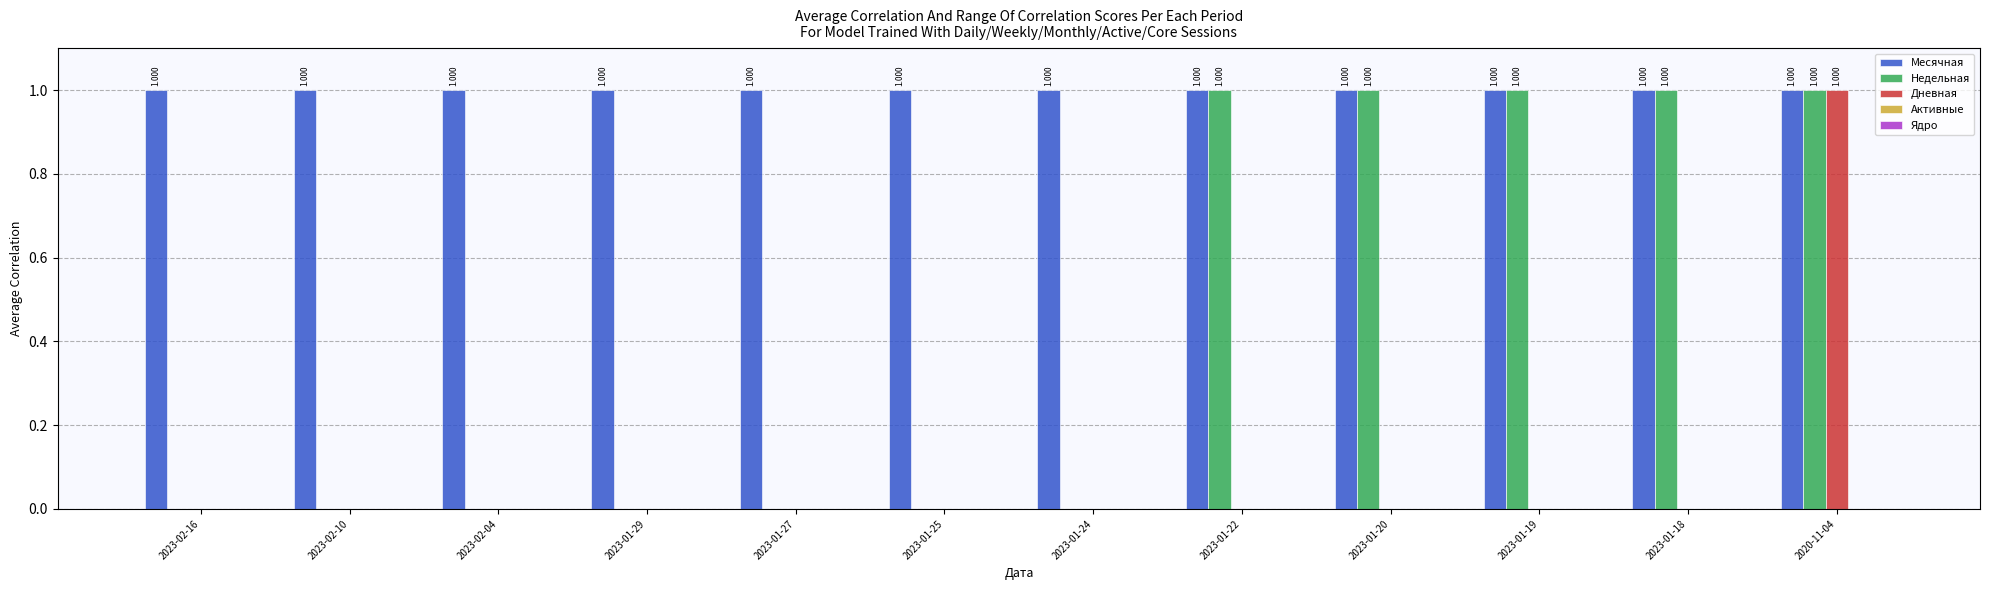

Which series has the largest total across all categories?

Месячная